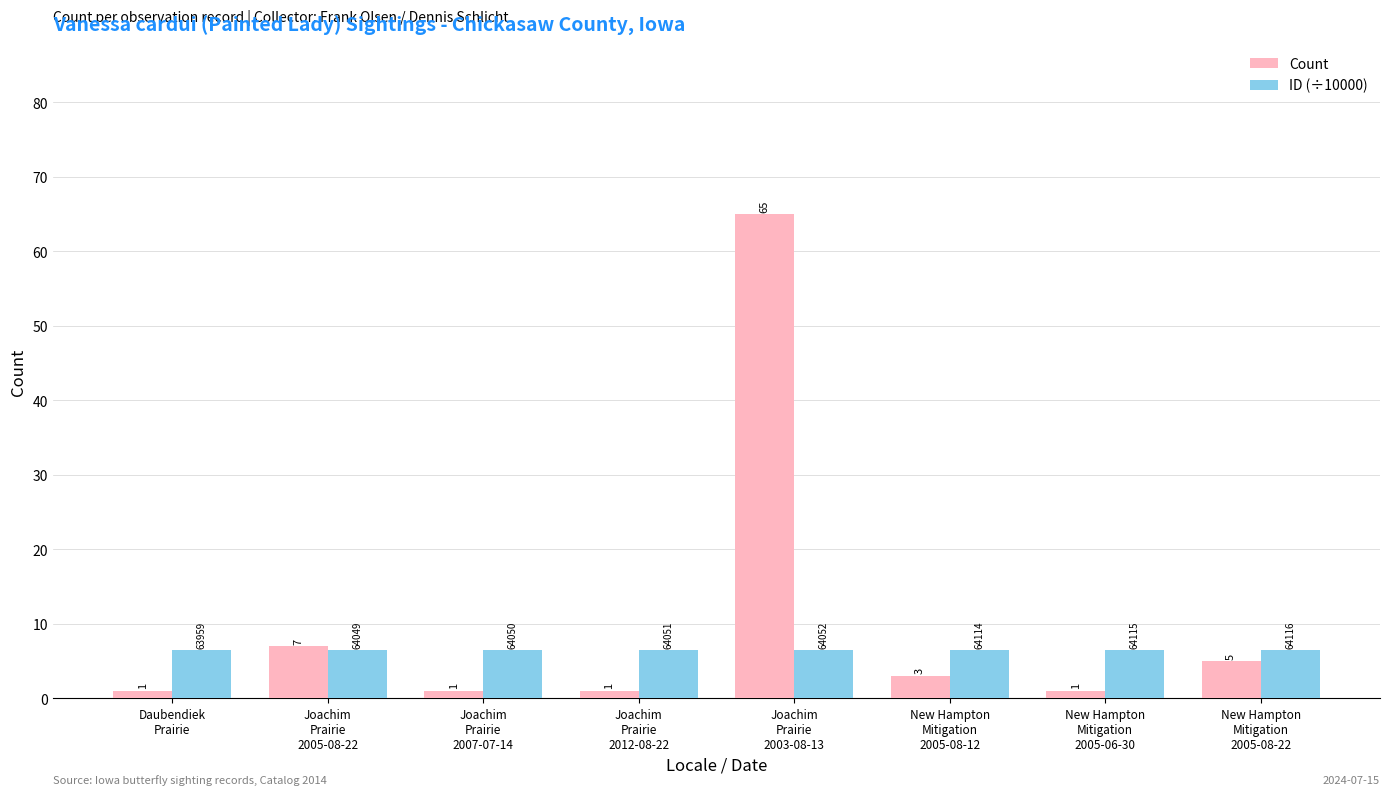

What is the sum of the Count values at New Hampton
Mitigation
2005-06-30 and New Hampton
Mitigation
2005-08-12?

4.0